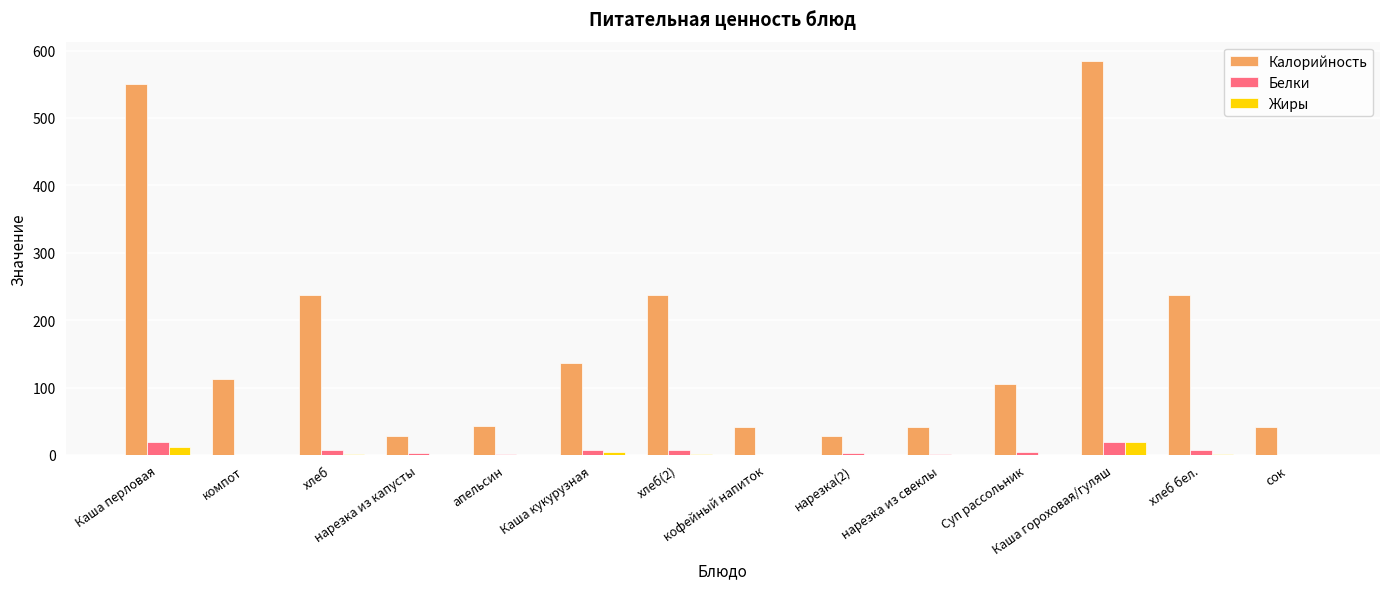

Which series has the largest total across all categories?

Калорийность